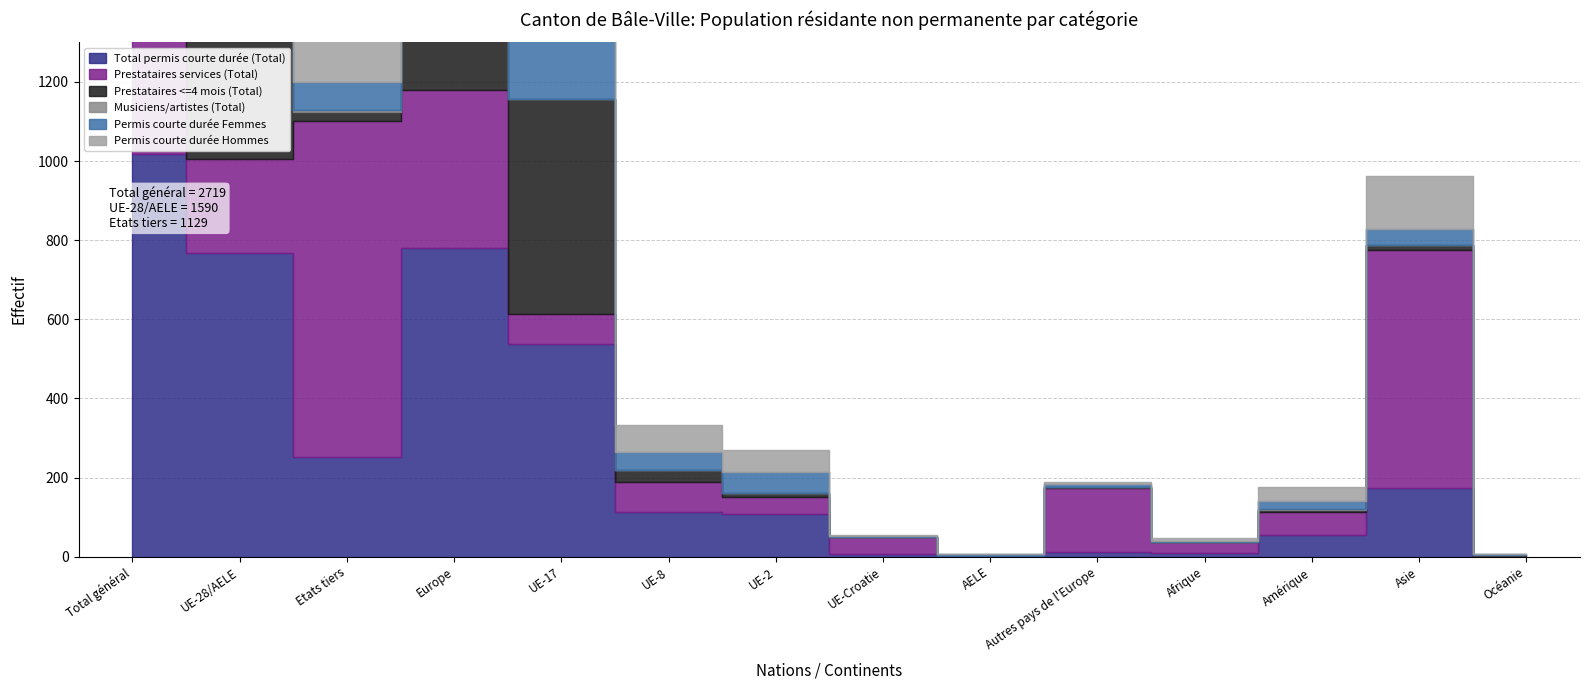

Reading left to right, transcribe all the data shown in this chart.

Total permis courte durée (Total): Total général=1019	UE-28/AELE=767	Etats tiers=252	Europe=779	UE-17=537	UE-8=112	UE-2=109	UE-Croatie=6	AELE=3	Autres pays de l'Europe=12	Afrique=10	Amérique=55	Asie=174	Océanie=1
Prestataires services (Total): Total général=1089	UE-28/AELE=239	Etats tiers=850	Europe=401	UE-17=76	UE-8=76	UE-2=43	UE-Croatie=44	AELE=0	Autres pays de l'Europe=162	Afrique=28	Amérique=57	Asie=601	Océanie=2
Prestataires <=4 mois (Total): Total général=607	UE-28/AELE=584	Etats tiers=23	Europe=586	UE-17=543	UE-8=32	UE-2=9	UE-Croatie=0	AELE=0	Autres pays de l'Europe=2	Afrique=0	Amérique=6	Asie=14	Océanie=1
Musiciens/artistes (Total): Total général=4	UE-28/AELE=0	Etats tiers=4	Europe=1	UE-17=0	UE-8=0	UE-2=0	UE-Croatie=0	AELE=0	Autres pays de l'Europe=1	Afrique=0	Amérique=2	Asie=0	Océanie=1
Permis courte durée Femmes: Total général=386	UE-28/AELE=316	Etats tiers=70	Europe=323	UE-17=214	UE-8=44	UE-2=52	UE-Croatie=3	AELE=3	Autres pays de l'Europe=7	Afrique=2	Amérique=20	Asie=40	Océanie=1
Permis courte durée Hommes: Total général=633	UE-28/AELE=451	Etats tiers=182	Europe=456	UE-17=323	UE-8=68	UE-2=57	UE-Croatie=3	AELE=0	Autres pays de l'Europe=5	Afrique=8	Amérique=35	Asie=134	Océanie=0